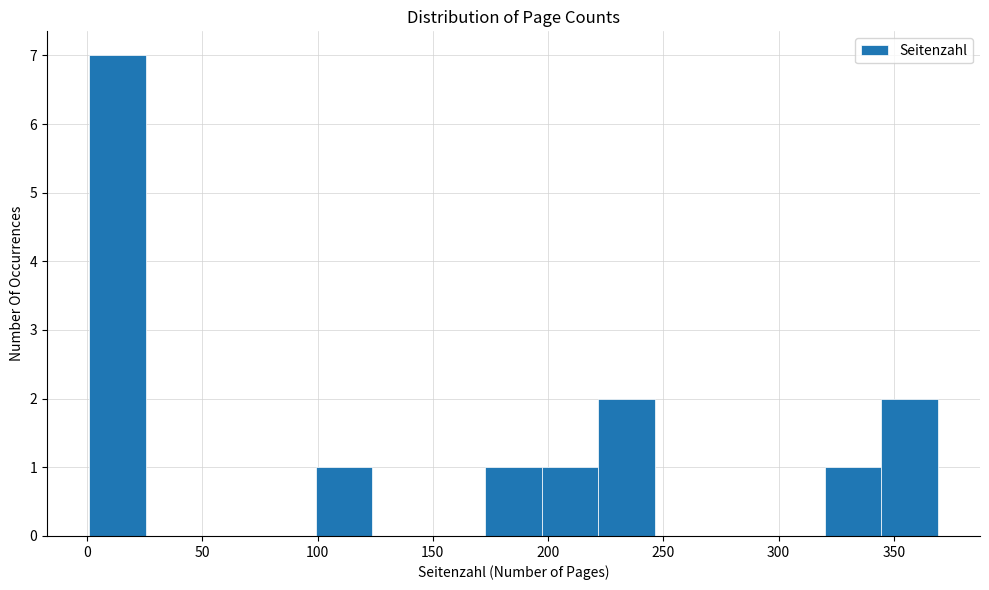

Reading left to right, list every bar in this chart as the range it spans on the x-axis followed by its height. Neither the bar edges nor the heights are printed on the chart, so give them approximately, as read against the axes.

0 to 25: 7
25 to 50: 0
50 to 75: 0
75 to 100: 0
100 to 125: 1
125 to 150: 0
150 to 175: 0
175 to 195: 1
195 to 220: 1
220 to 245: 2
245 to 270: 0
270 to 295: 0
295 to 320: 0
320 to 345: 1
345 to 370: 2